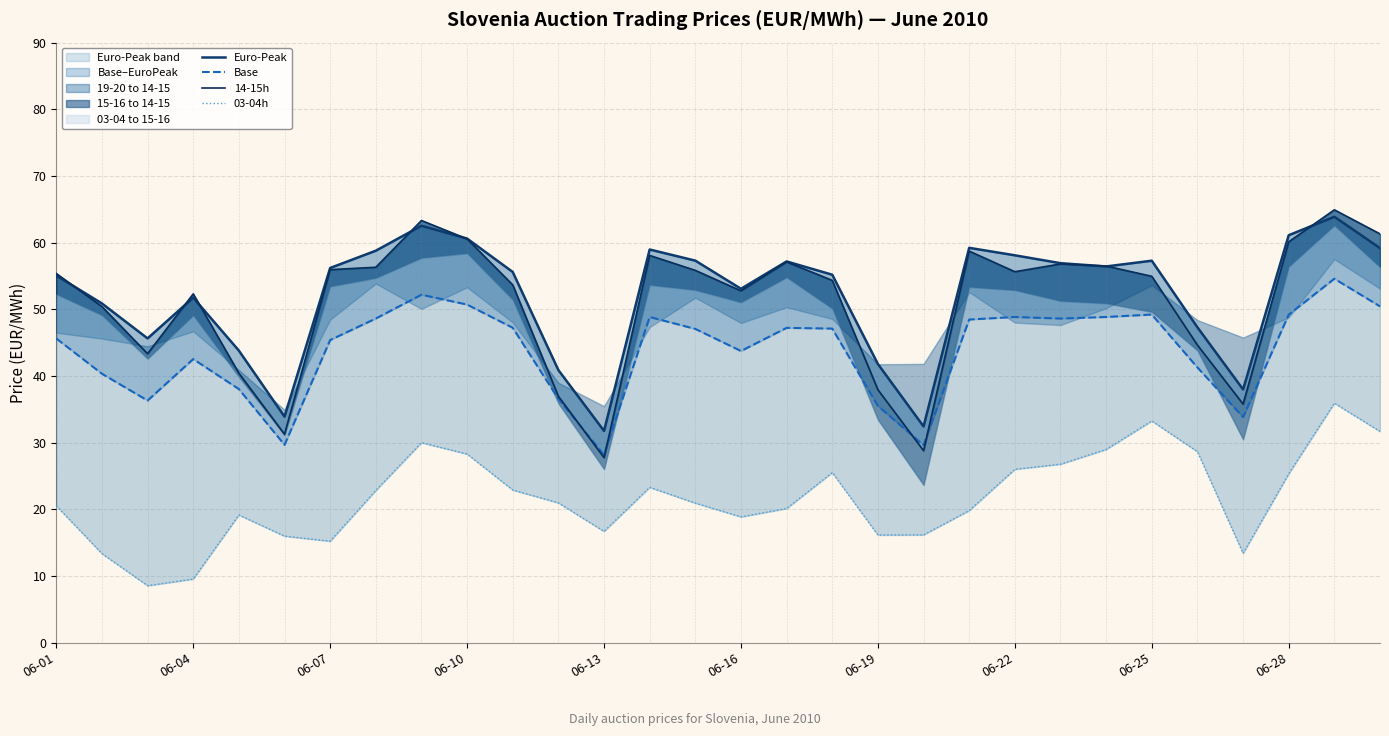

True or false: Euro-Peak and 03-04h cross at least once.

False